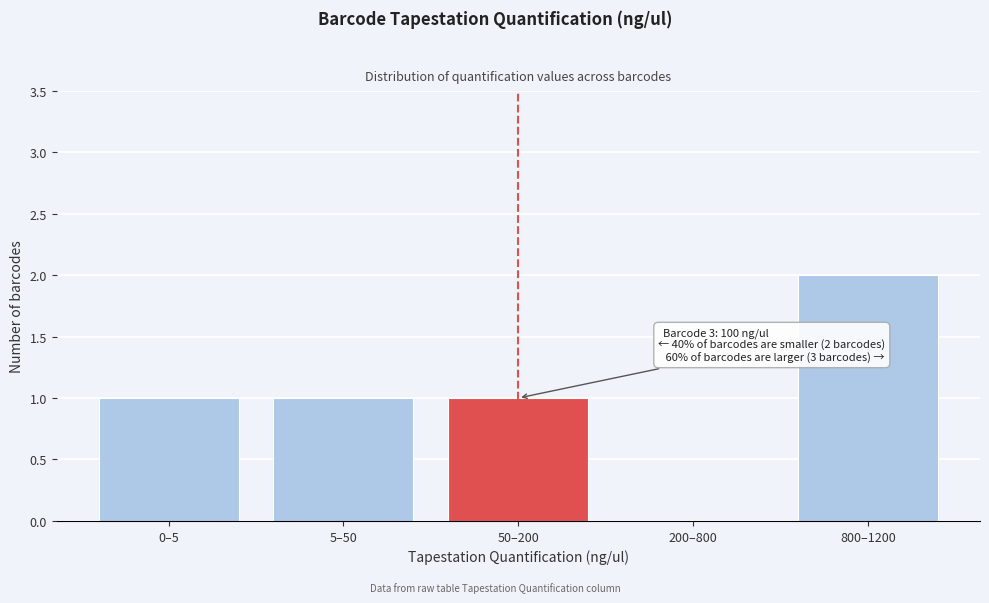

Reading left to right, transcribe all the data shown in this chart.

0–5=1	5–50=1	50–200=1	200–800=0	800–1200=2